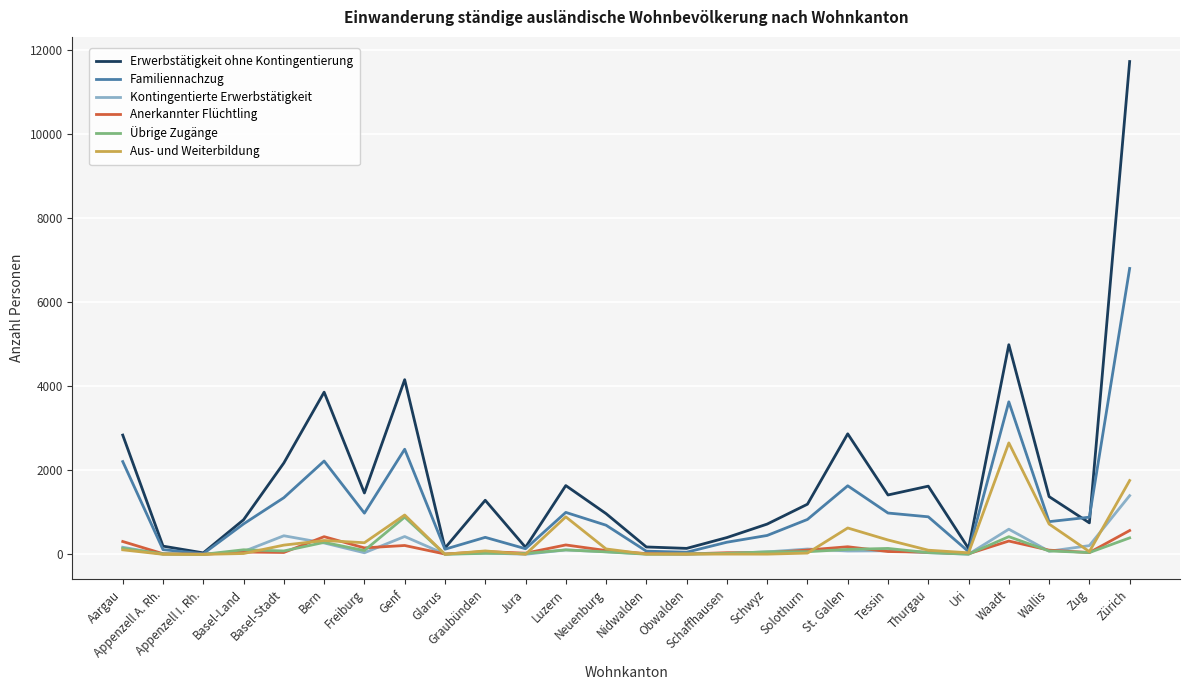

What is the average value of the Übrige Zugänge series?

125